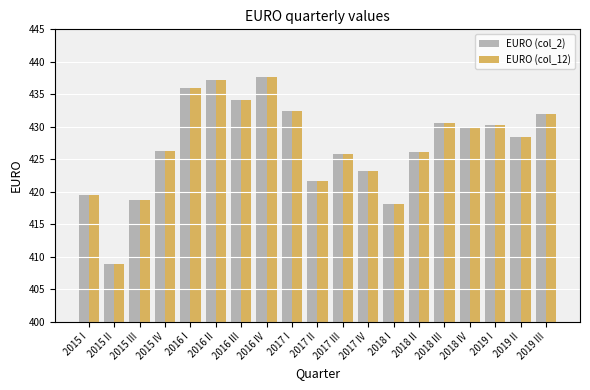

What is the difference between the maximum and minimum values in the EURO (col_12) series?

28.8